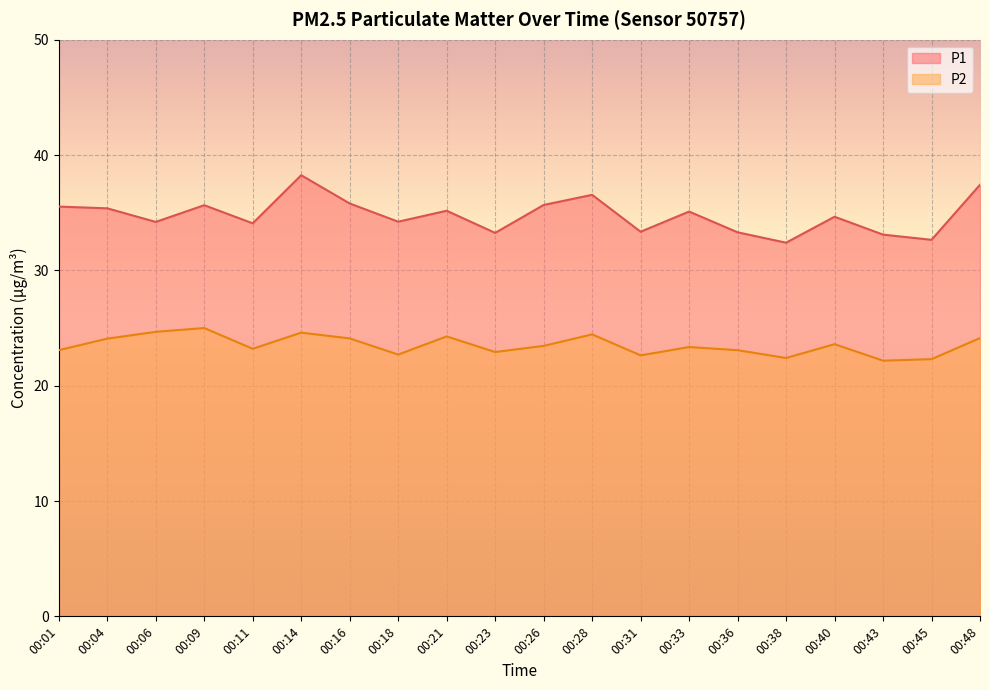

How many lines are shown in the chart?

2